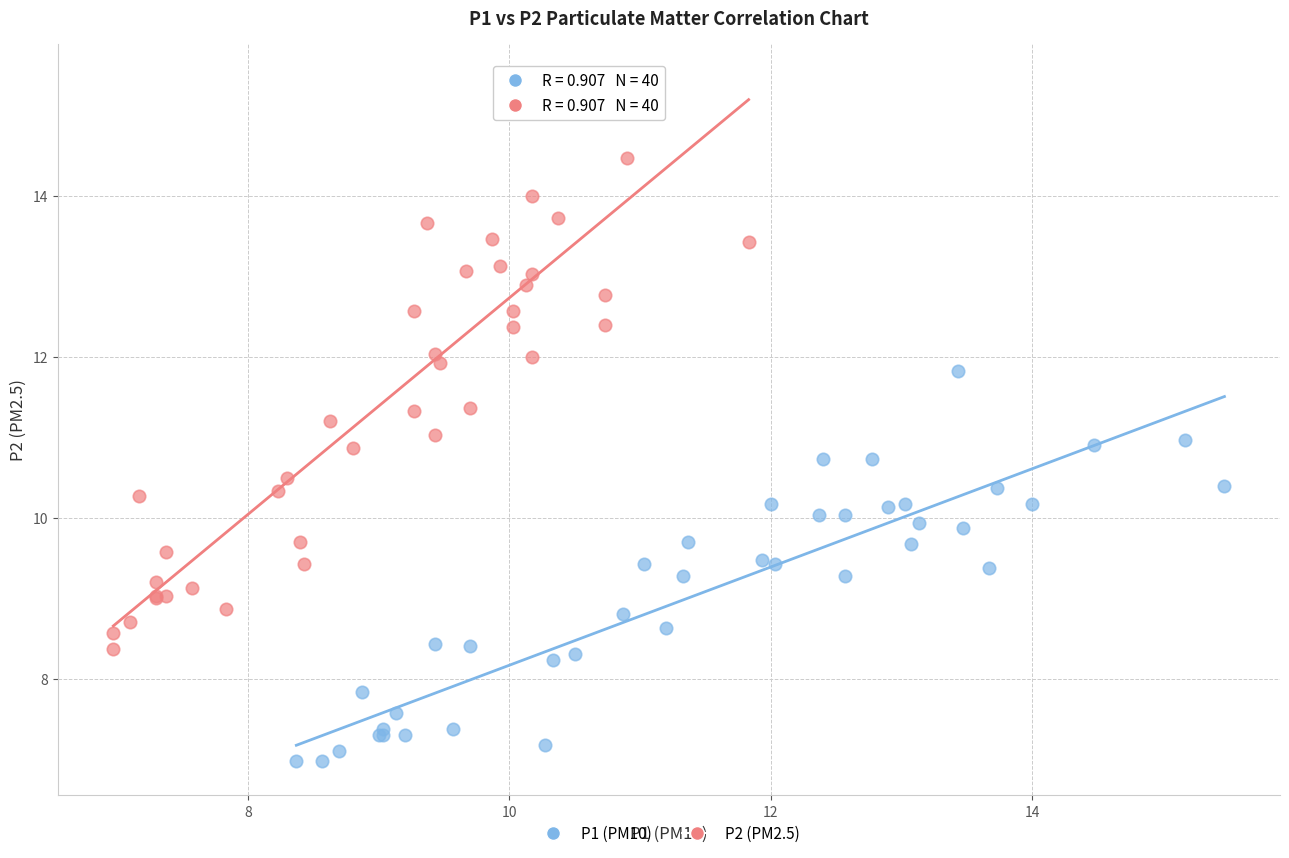

Which series reaches the minimum Y coordinate?

P1 (PM10)